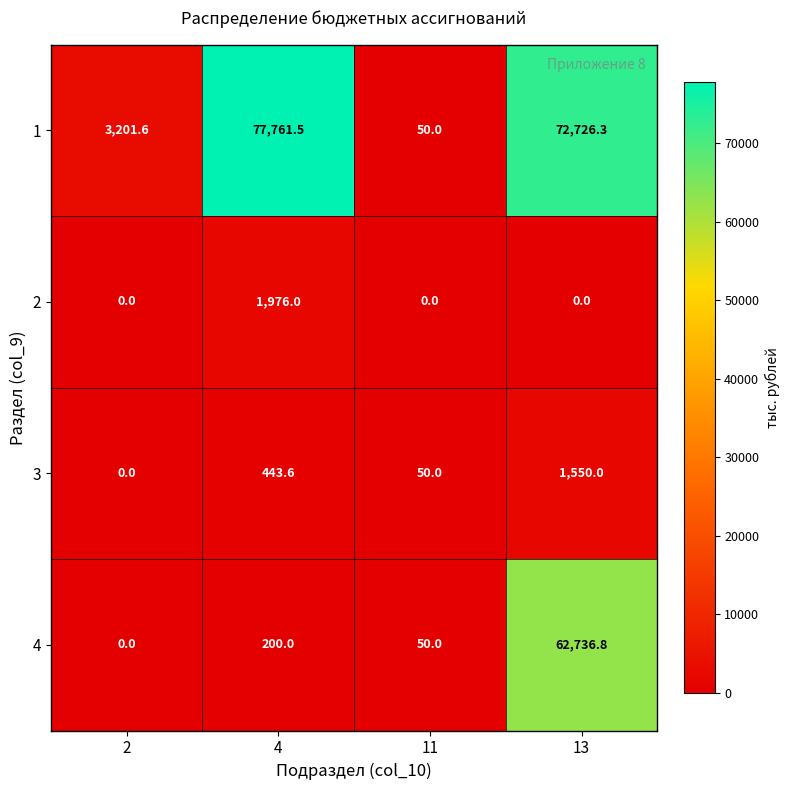

Which series has the widest spread of values?

1